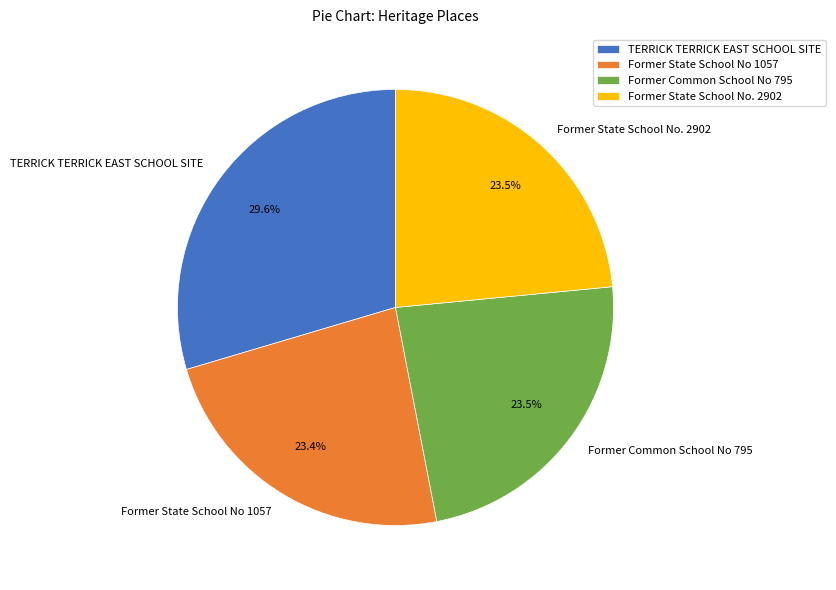

Is there any slice that represents more than half of the pie?

No